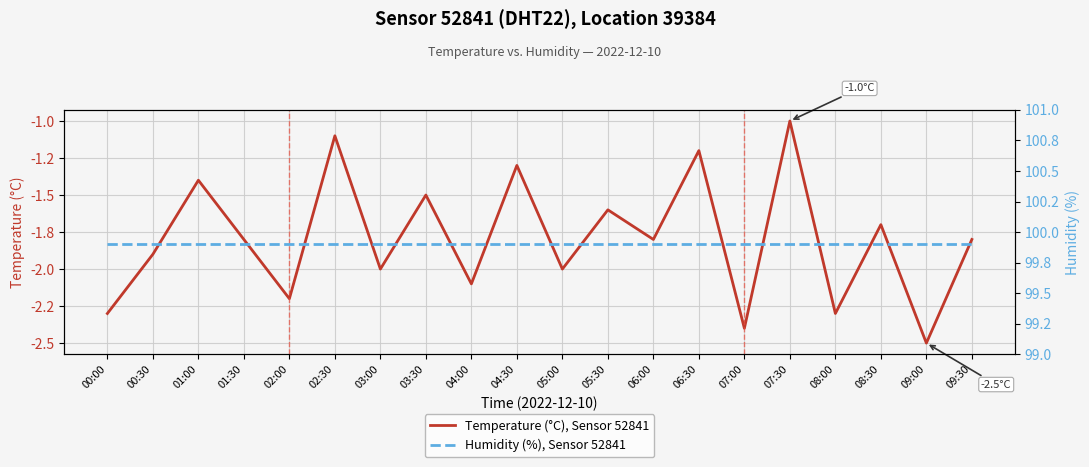

Read the Humidity (%), Sensor 52841 value at 00:00.

99.9